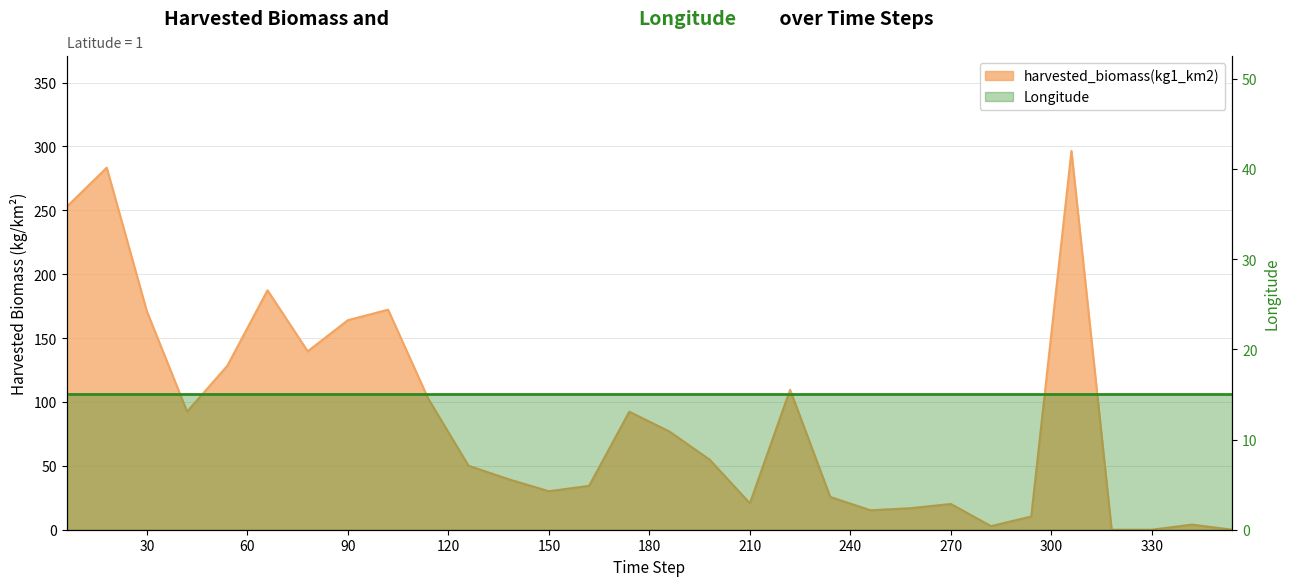

Does the chart have visible grid lines?

Yes